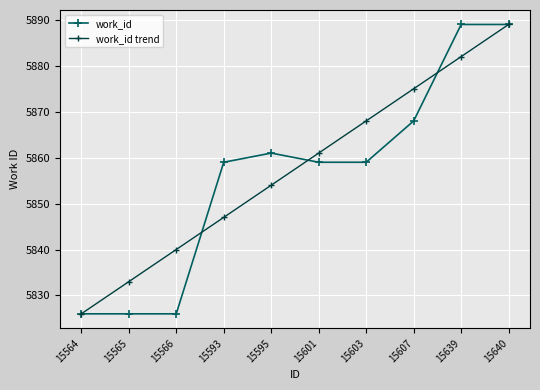

What is the lowest value of the work_id trend series?

5826